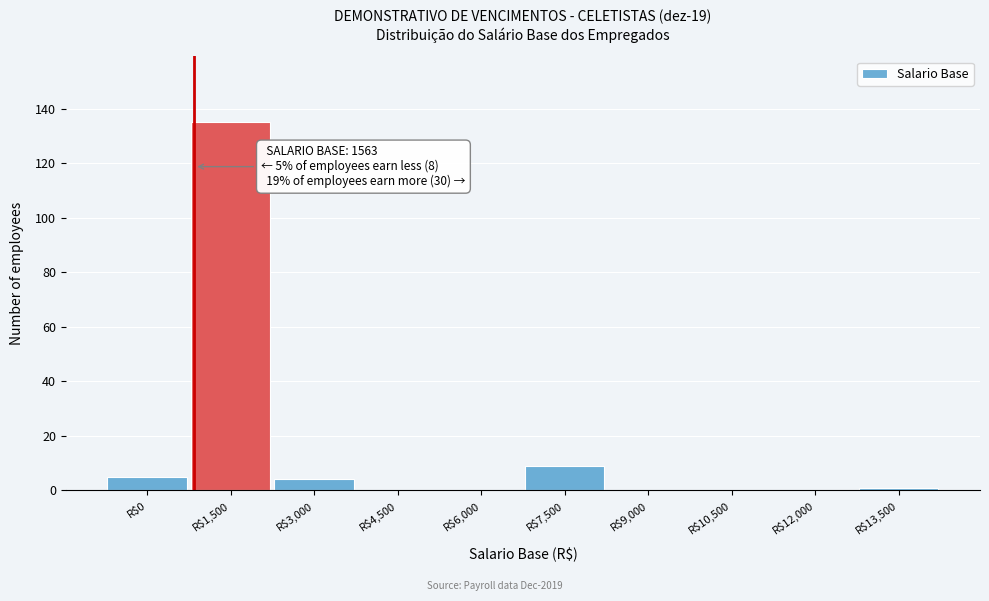

What is the maximum value shown in the chart?

135